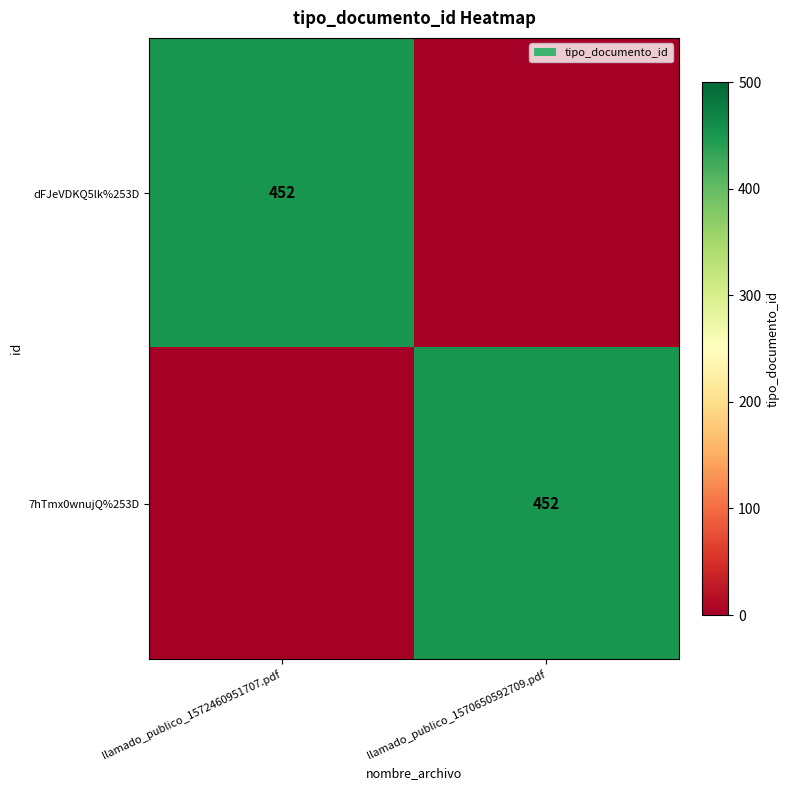

The dFJeVDKQ5lk%253D series shows 452 at llamado_publico_1572460951707.pdf. True or false?

True